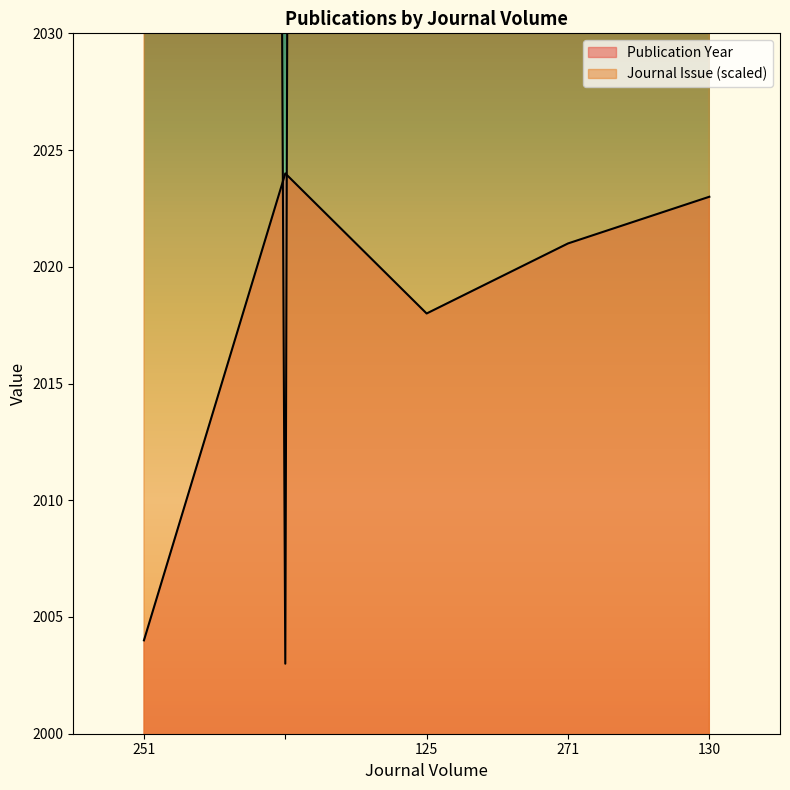

True or false: Journal Issue and Publication Year cross at least once.

True